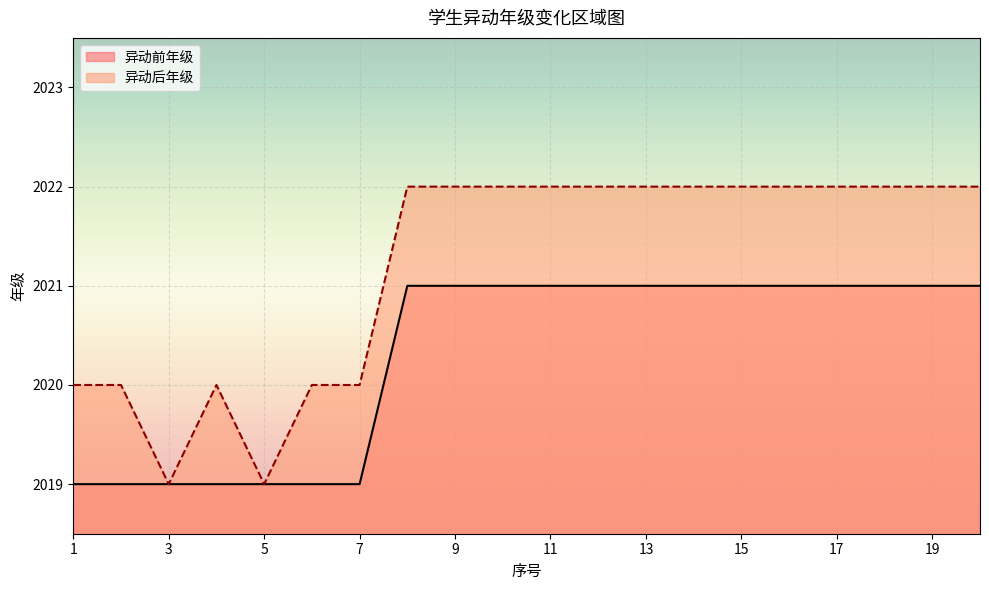

The 异动前年级 series shows 2746 at 1. True or false?

False